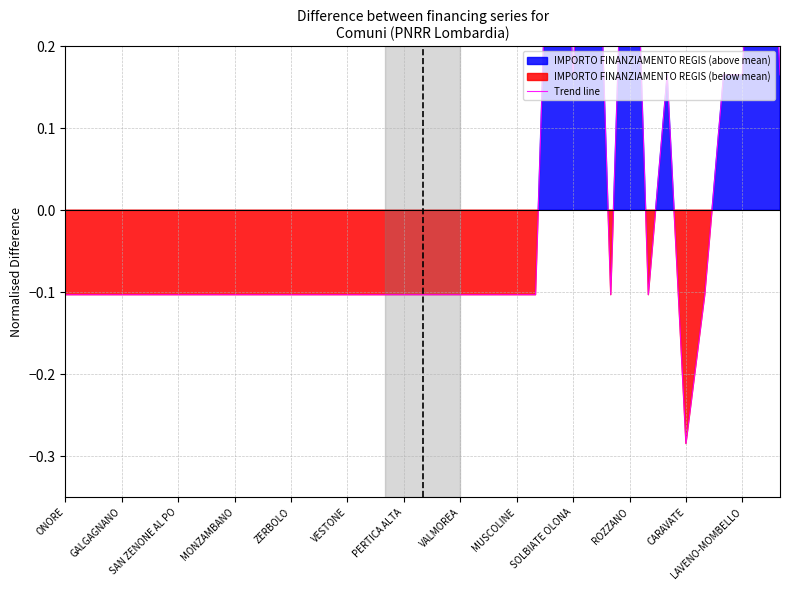

At which label is the value closest to 0?

ONORE